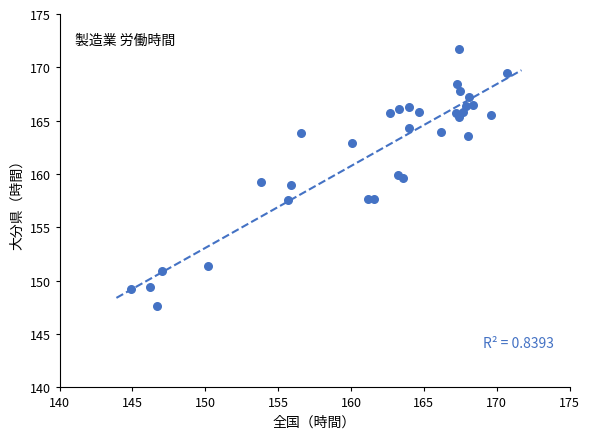

What is the range of Y values (max minus min)?

24.1